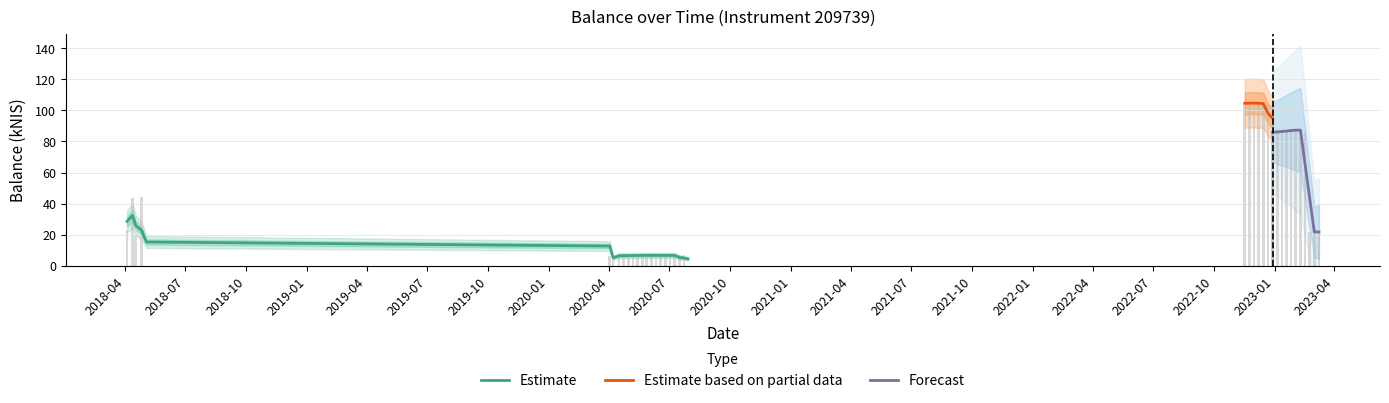

How many positive values are there?

38